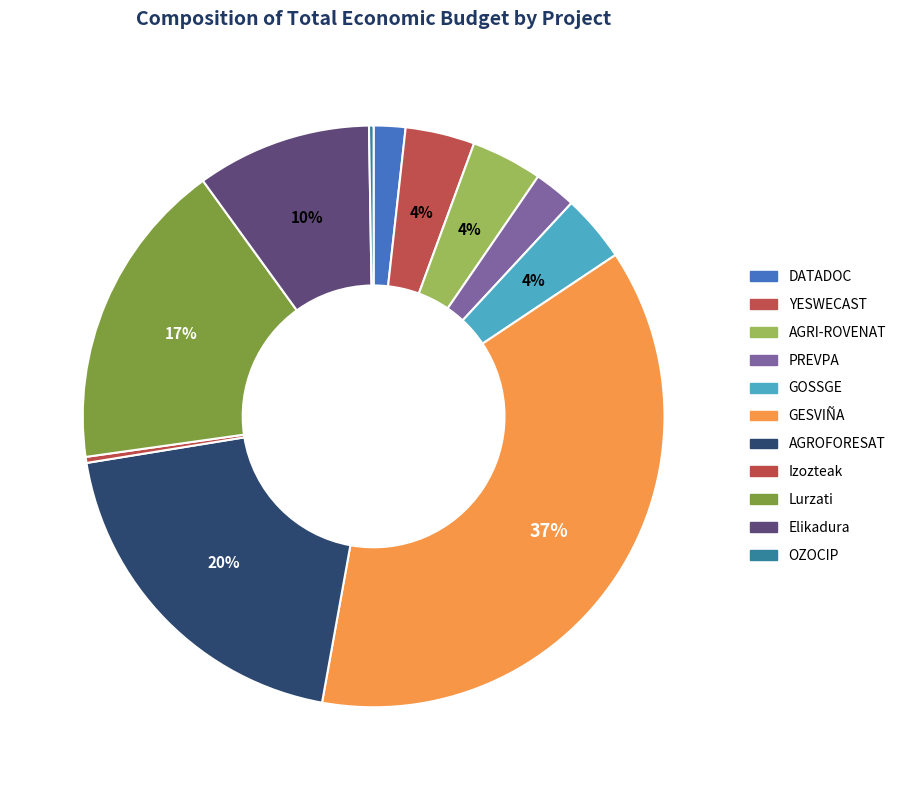

What percentage is the GESVIÑA slice, to the nearest percent?

37%